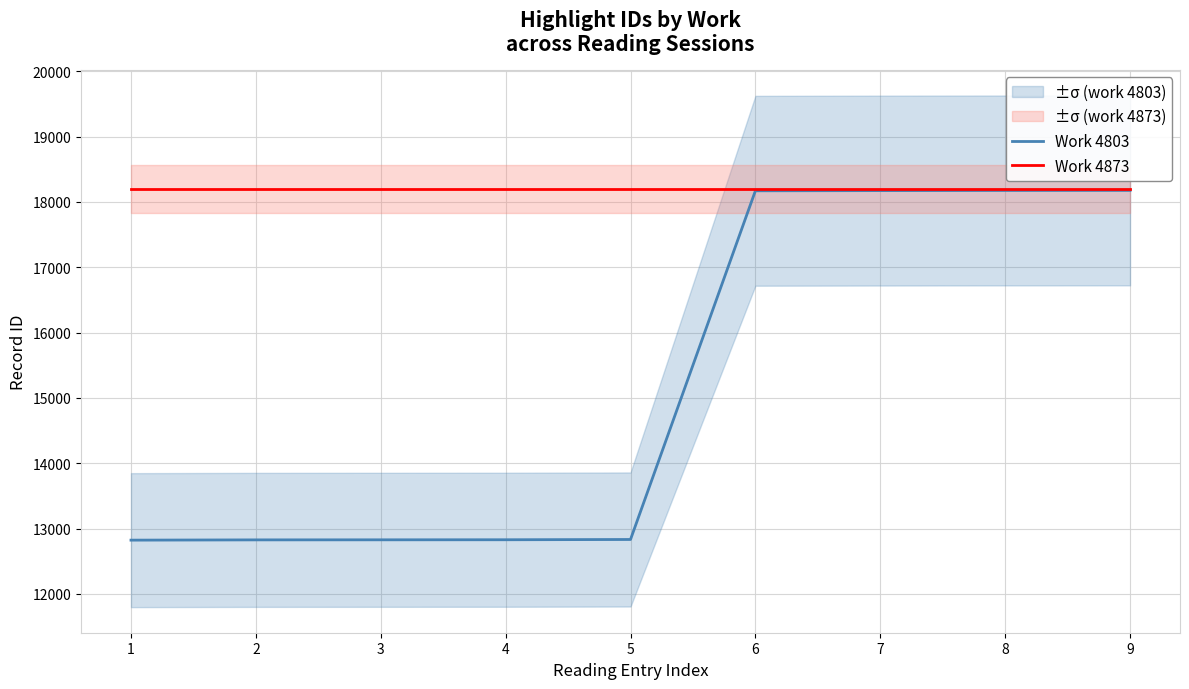

True or false: Work 4873 and Work 4803 intersect in this chart.

False